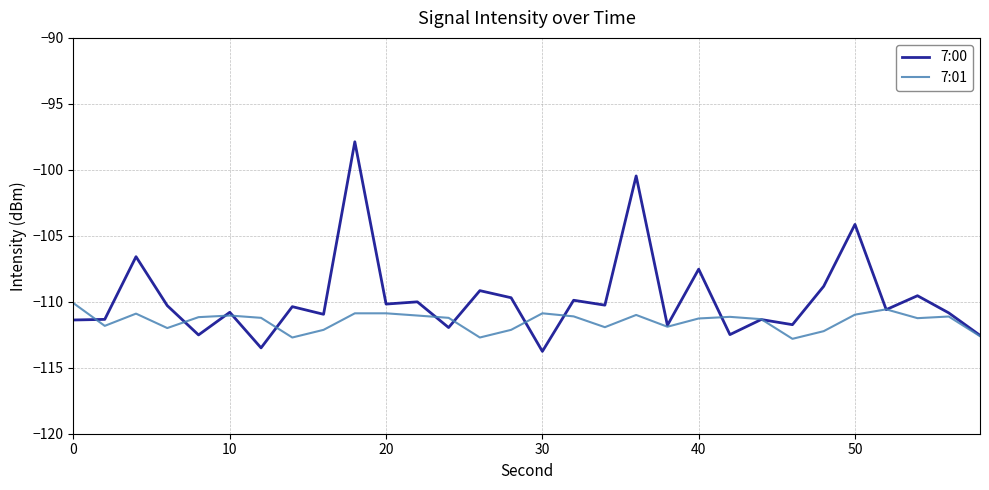

True or false: 7:00 and 7:01 intersect in this chart.

True